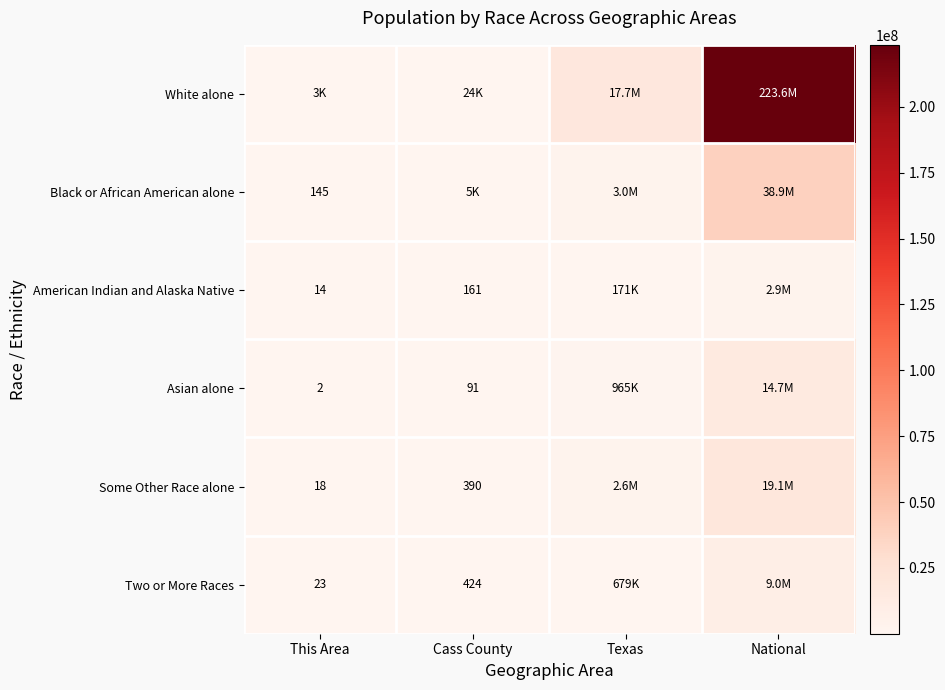

The value of American Indian and Alaska Native at Cass County is 161. True or false?

True